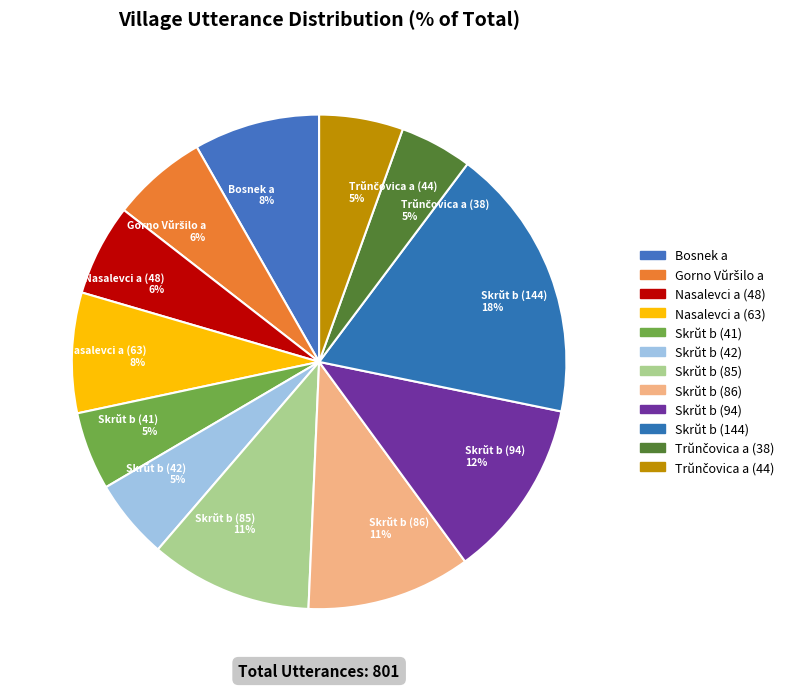

Does any single category account for the majority?

No